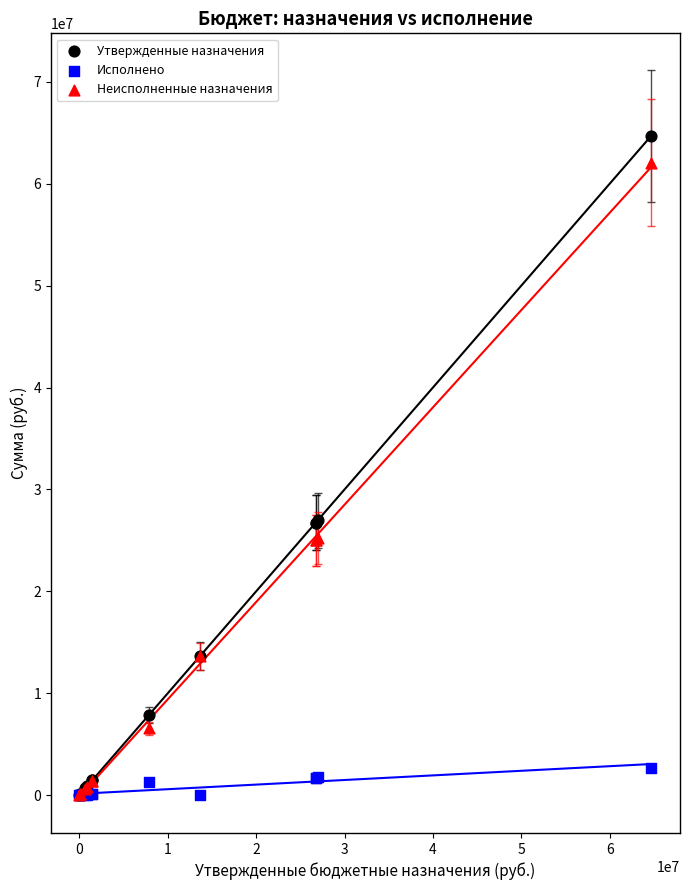

Which series has the largest Y range (max minus min)?

Утвержденные назначения